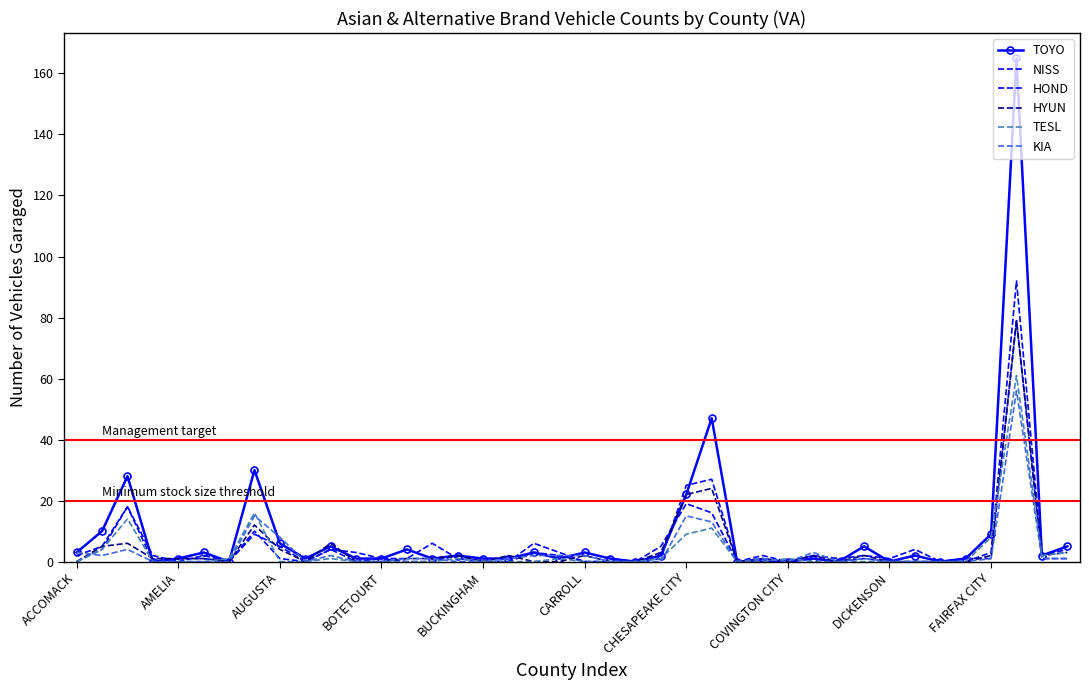

Where does the KIA series first go above 1?

ACCOMACK